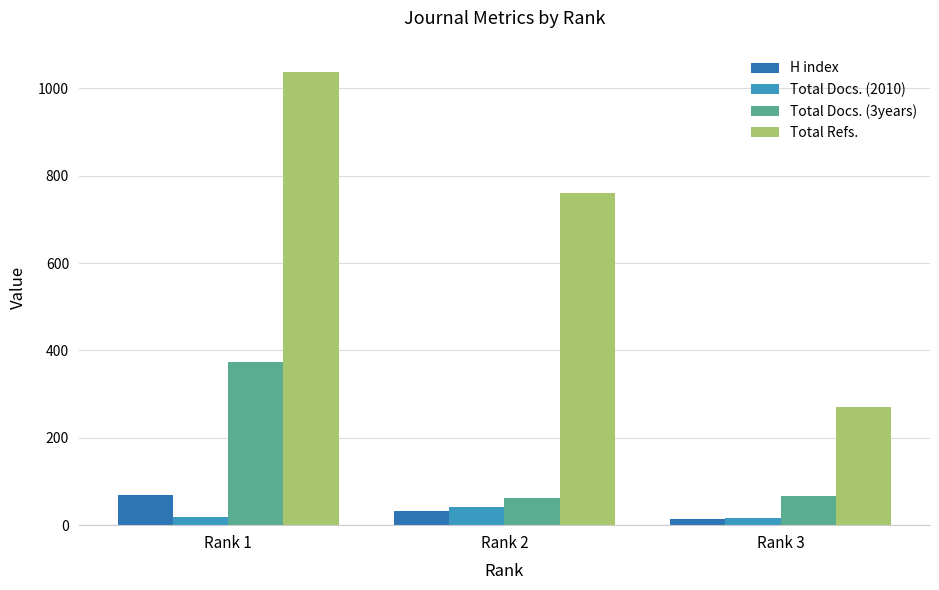

What is the total value across all series at Rank 3?

368